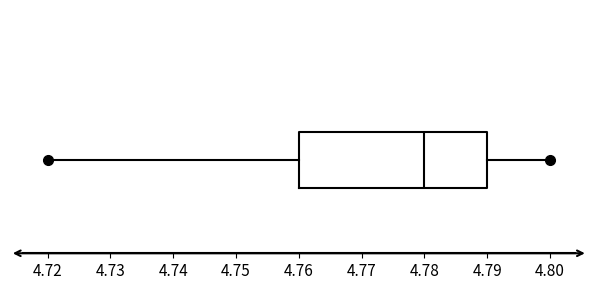

Transcribe this box plot: give where the median line is, the range the box spans, and where the two whiskers end, as read against the x-axis. The values are not printed on the chart, so give them approximately, as read against the axis.

median 4.78, box 4.76 to 4.79, whiskers 4.72 to 4.80